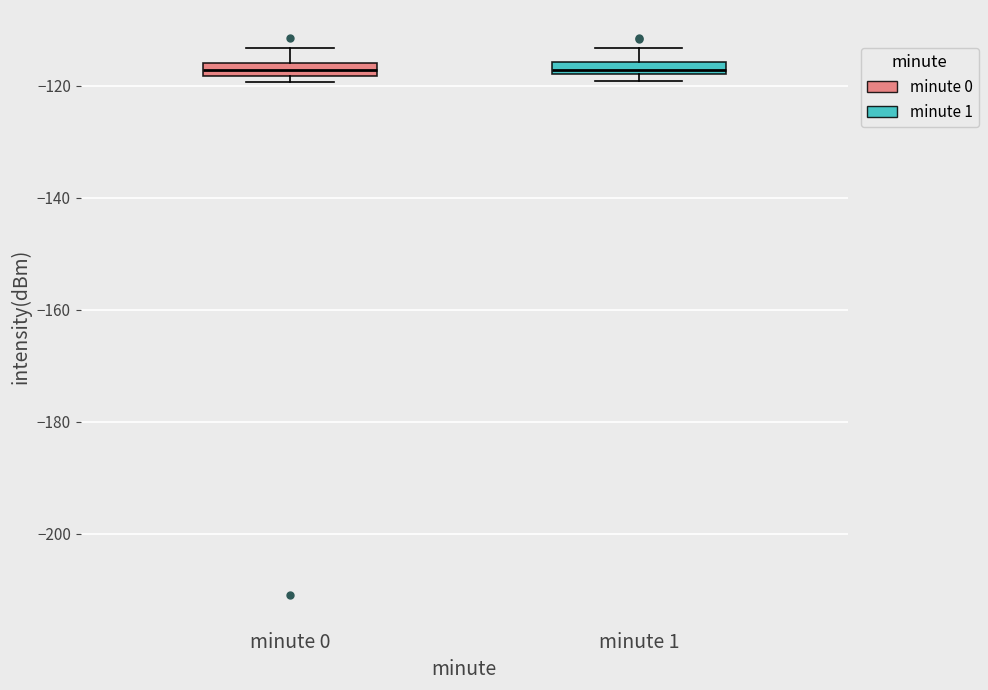

Where does the upper whisker of the box for minute 0 end on the y-axis? The values are not printed on the chart, so give them approximately, as read against the axis.

-114